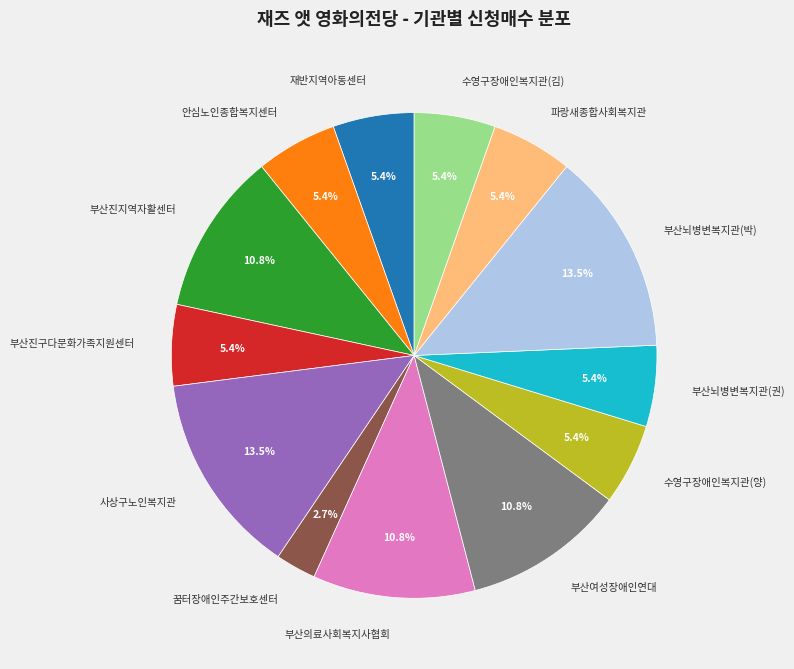

Which category has the smallest portion of the pie?

꿈터장애인주간보호센터